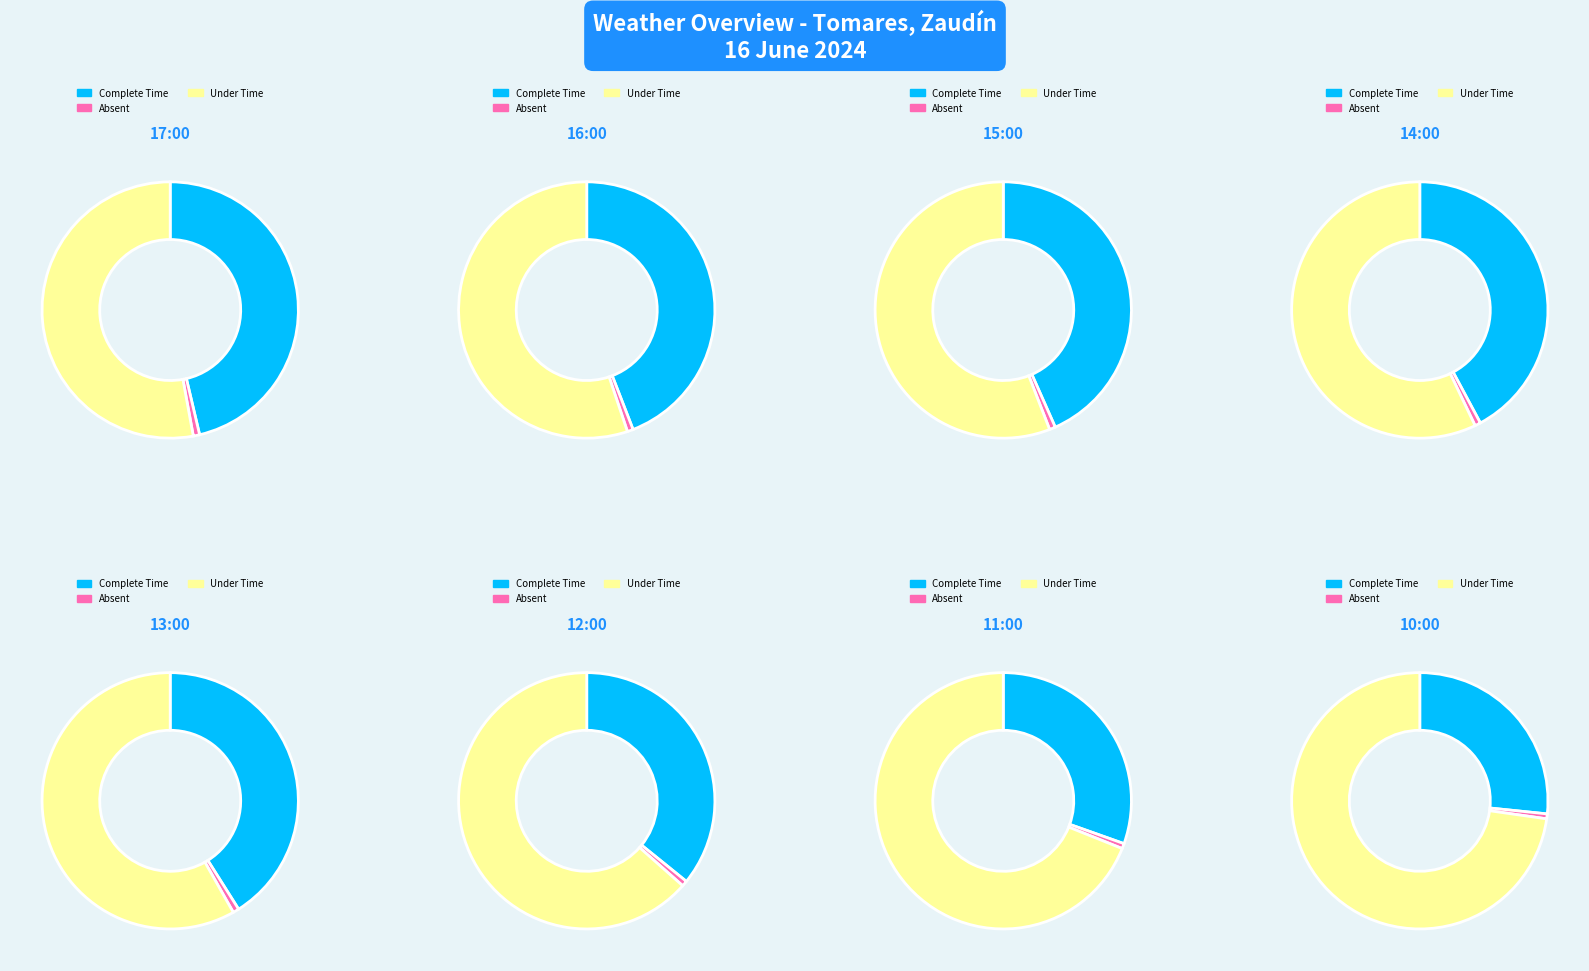

What is the difference between the highest and lowest values at 12:00?

45.0